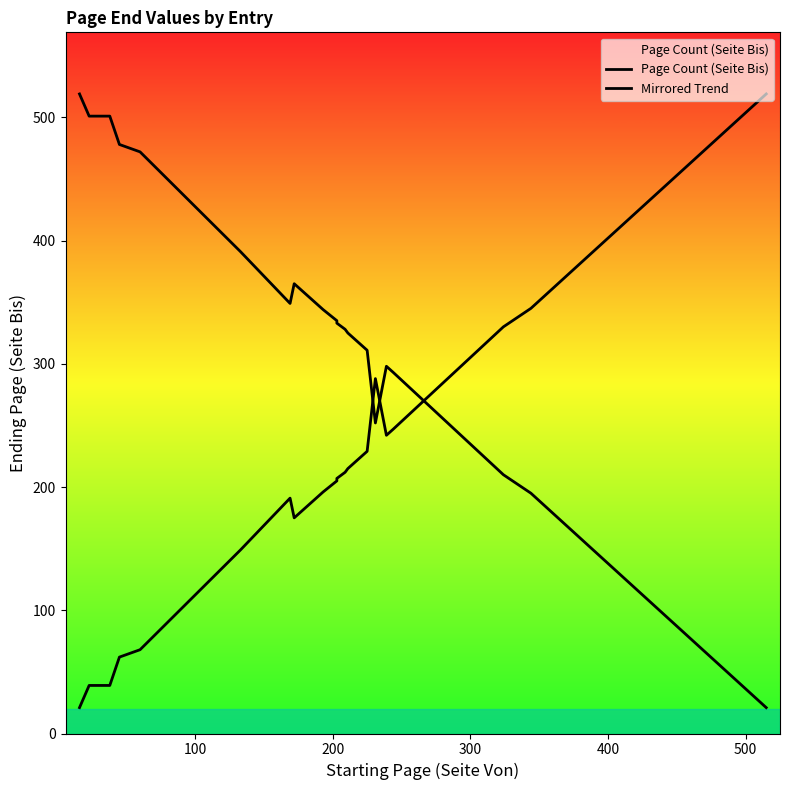

Is the value of Mirrored Trend at 13 greater than the value of Page Count (Seite Bis) at 17?

No